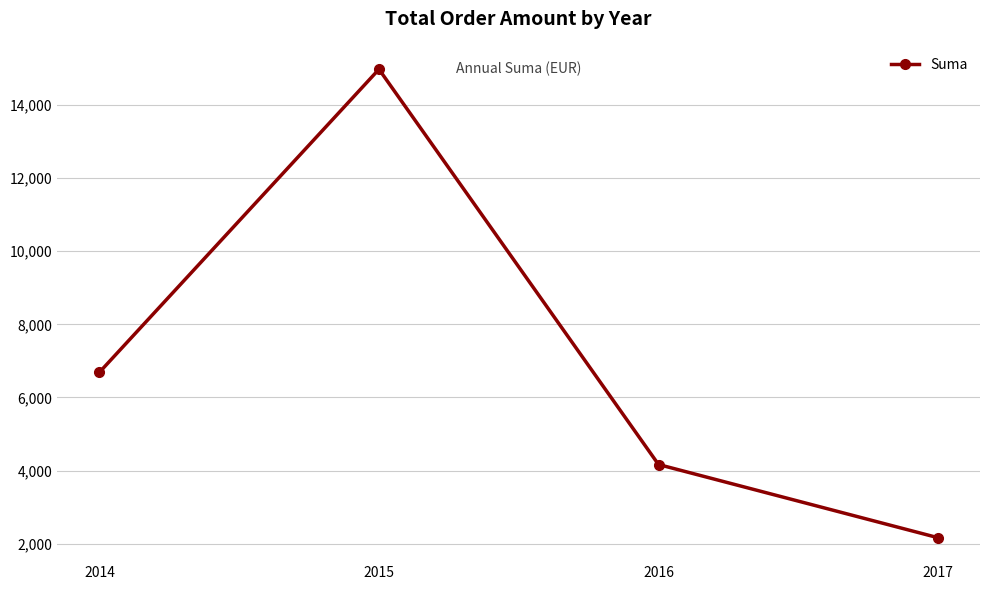

Read the value at 2017.

2165.0